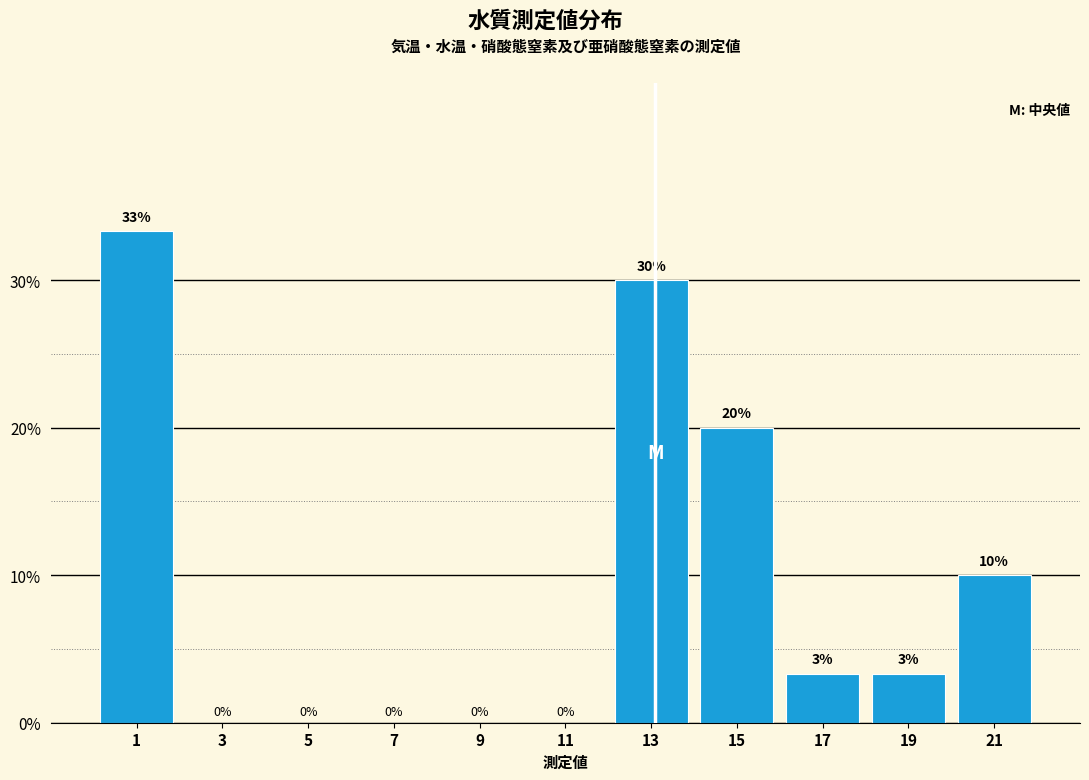

Over which range of the x-axis is the bar tallest?

0 to 2